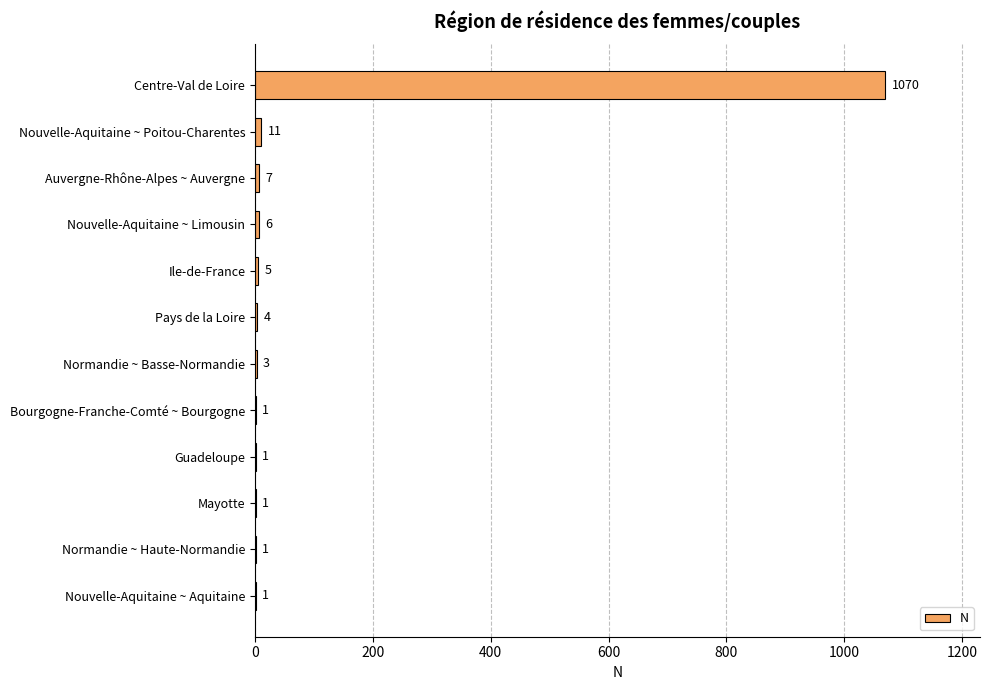

What is the sum of all values?

1111